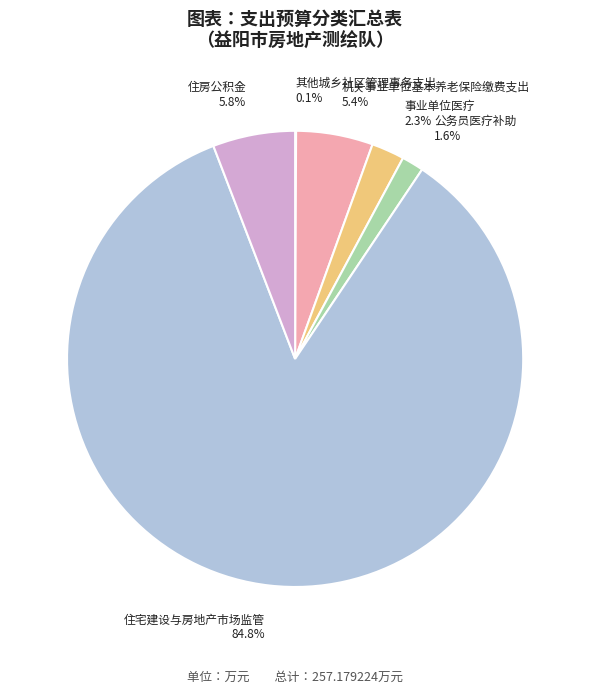

To the nearest percent, what portion does 公务员医疗补助 represent?

2%